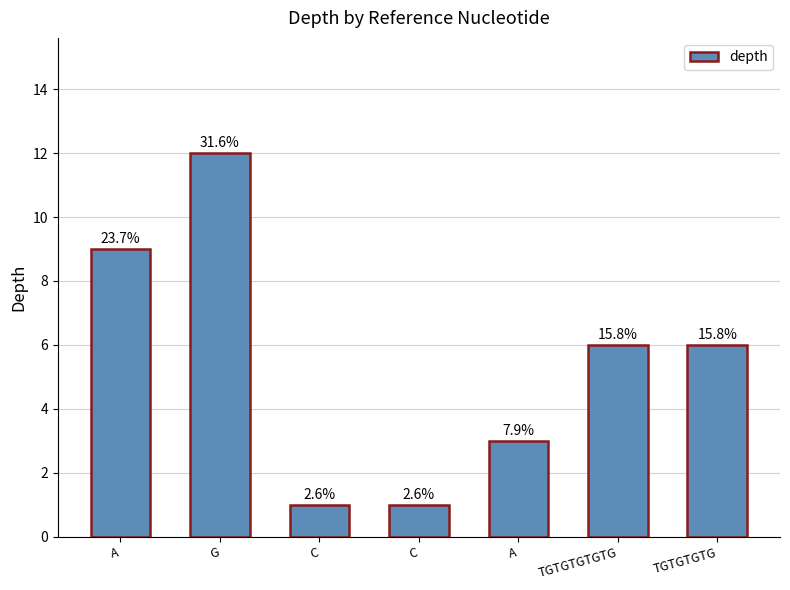

True or false: the data shows 12 at G.

True